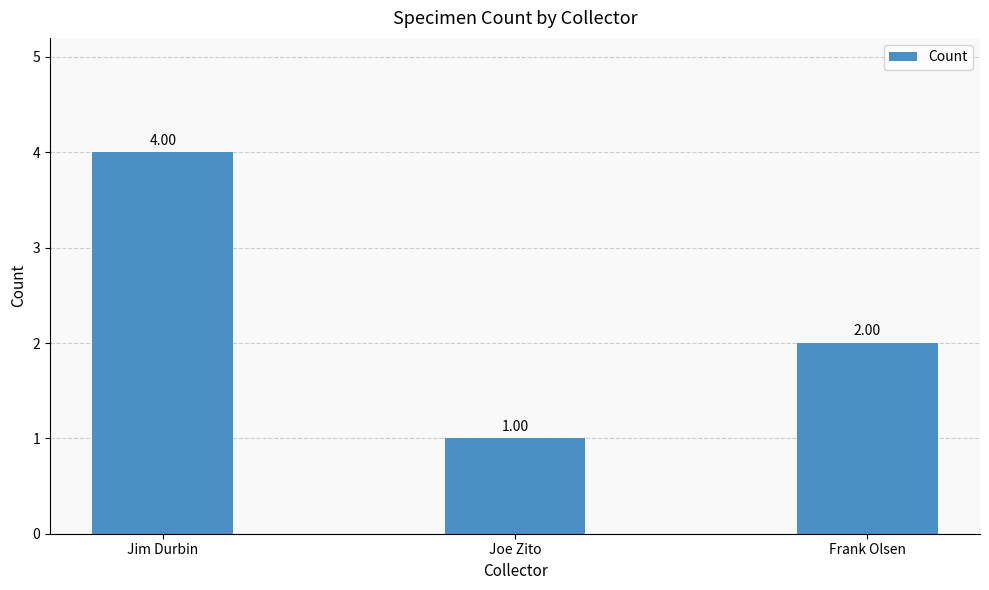

What is the smallest value displayed?

1